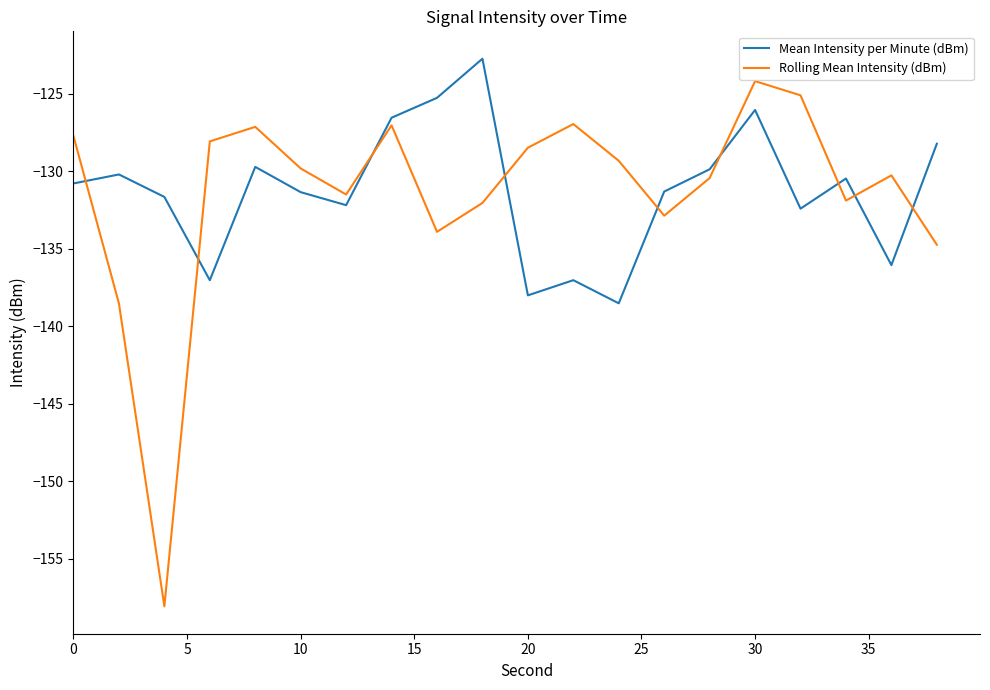

Rank the series by their maximum value, from lowest to highest.

Rolling Mean Intensity (dBm), Mean Intensity per Minute (dBm)